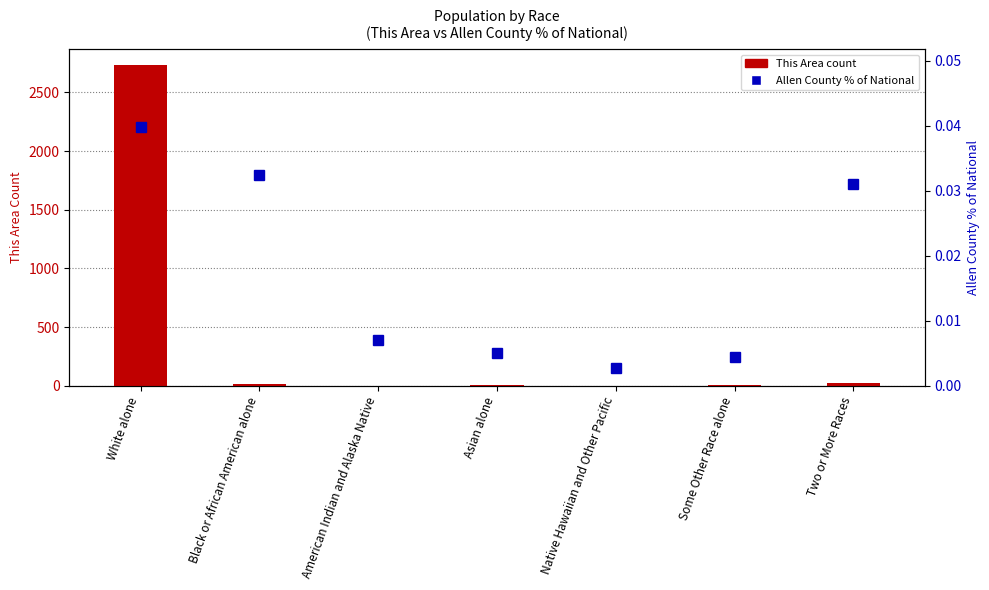

Reading left to right, extract all data points from this chart.

This Area (count): 2731.0	13.0	1.0	7.0	0.0	6.0	25.0
Allen County % of National: 0.0	0.0	0.0	0.0	0.0	0.0	0.0